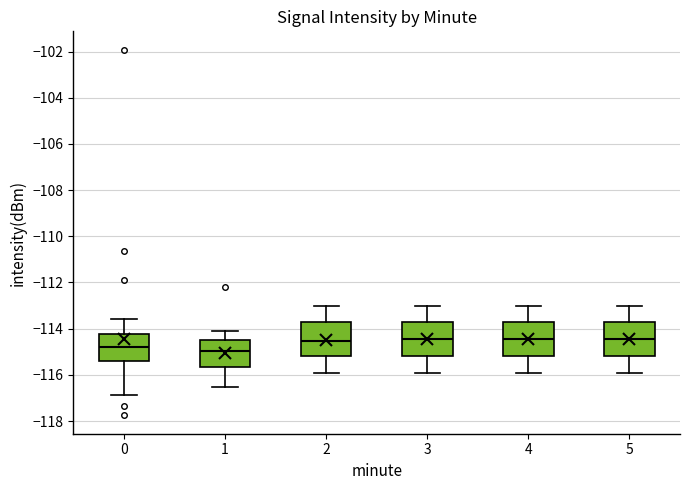

Reading left to right, transcribe this box plot: for each box, give where its median line is, the range the box spans, and where its two whiskers end, as read against the y-axis. The values are not printed on the chart, so give them approximately, as read against the axis.

0: median -114.8, box -115.4 to -114.2, whiskers -116.8 to -113.6
1: median -115.0, box -115.6 to -114.4, whiskers -116.6 to -114.0
2: median -114.6, box -115.2 to -113.8, whiskers -115.8 to -113.0
3: median -114.4, box -115.2 to -113.8, whiskers -115.8 to -113.0
4: median -114.4, box -115.2 to -113.8, whiskers -115.8 to -113.0
5: median -114.4, box -115.2 to -113.8, whiskers -115.8 to -113.0